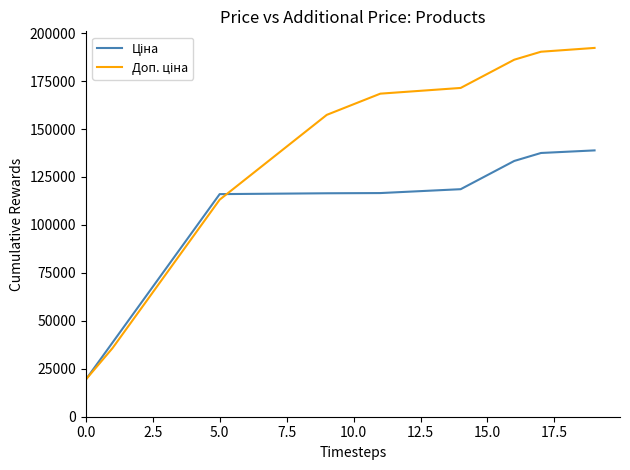

What is the smallest value displayed?

19343.1